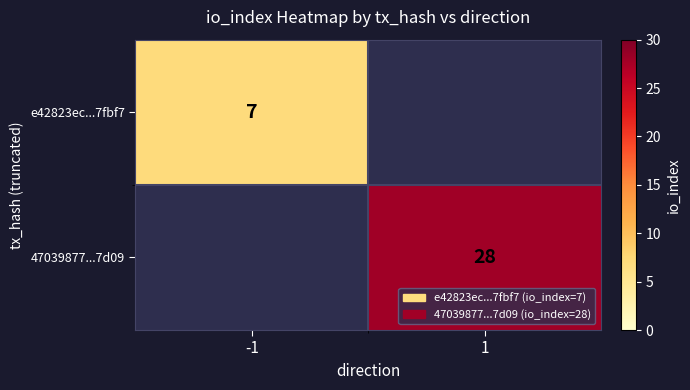

The value of e42823ec...7fbf7 at -1 is 12. True or false?

False